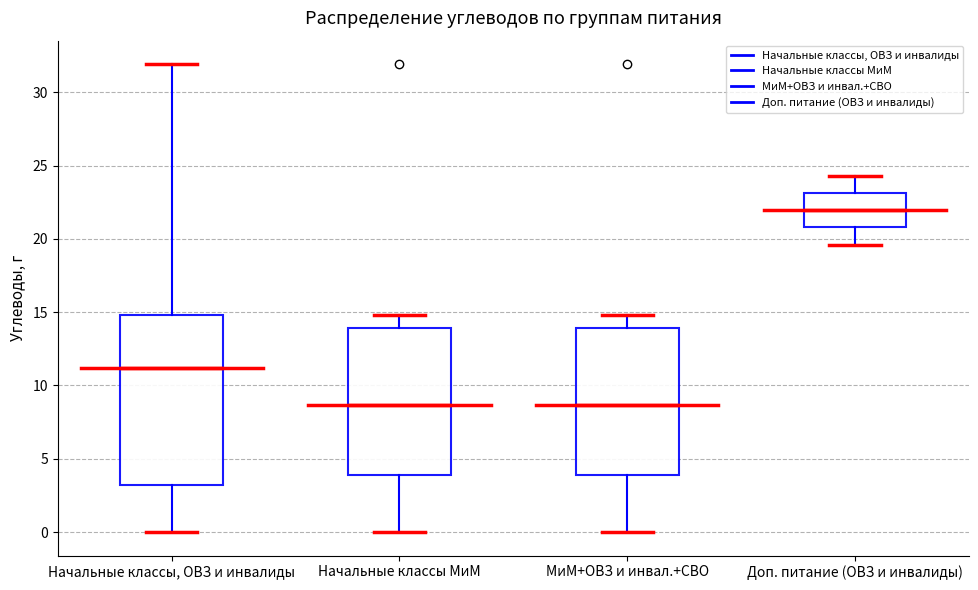

Comparing the boxes themselves (not the whiskers), which one is the tallest?

Начальные классы, ОВЗ и инвалиды